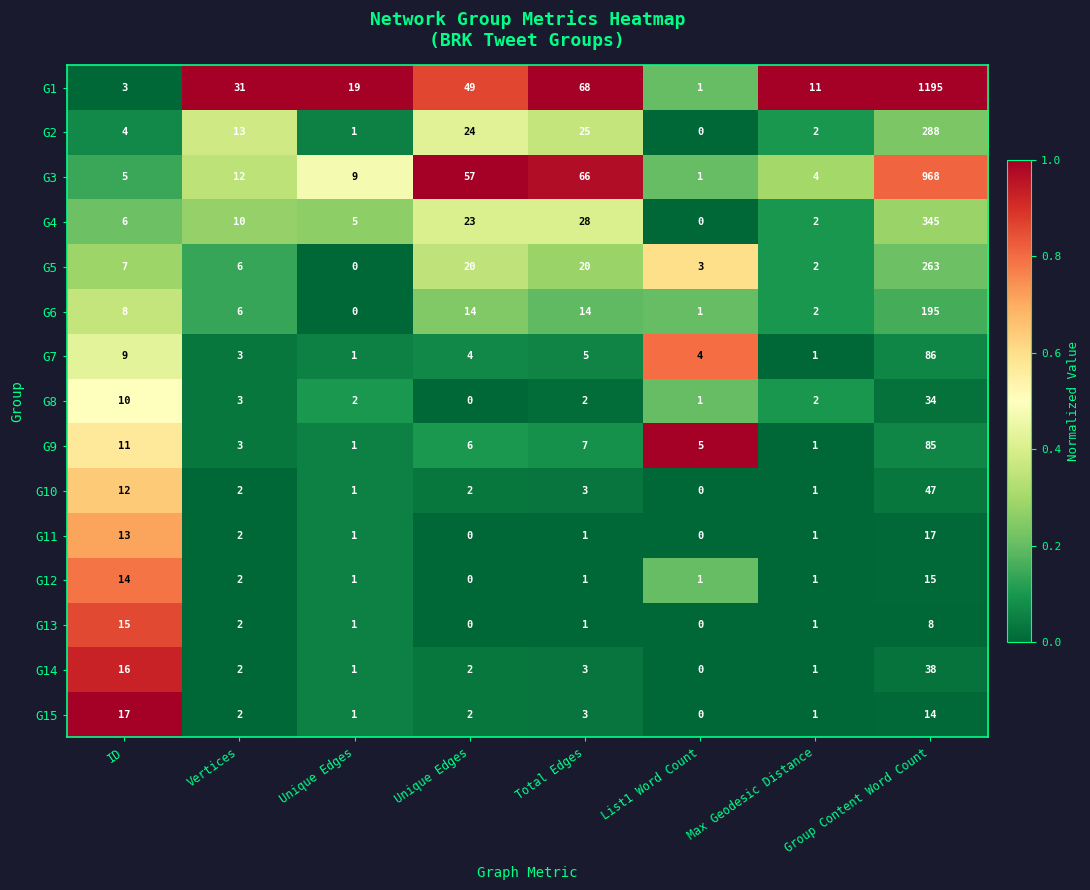

Which series has the largest range (max minus min)?

G1